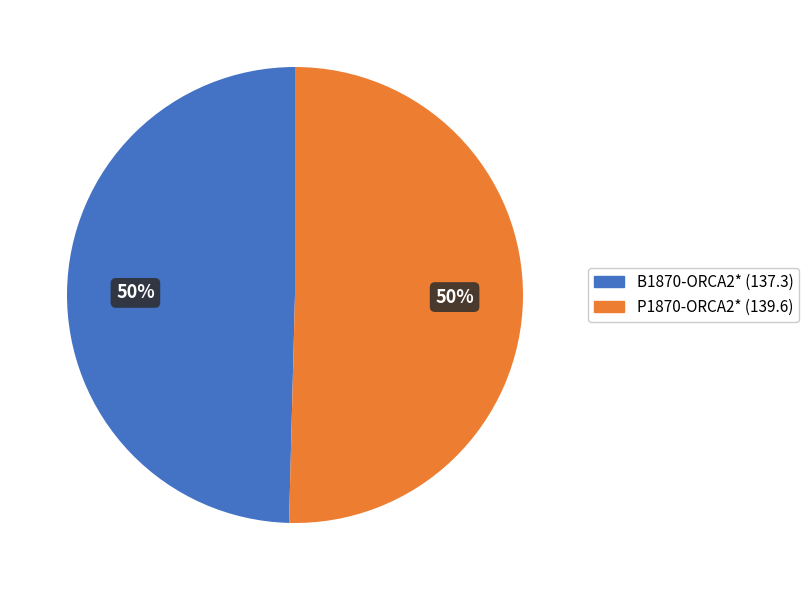

Do P1870-ORCA2* and B1870-ORCA2* together represent more than half of the pie?

Yes